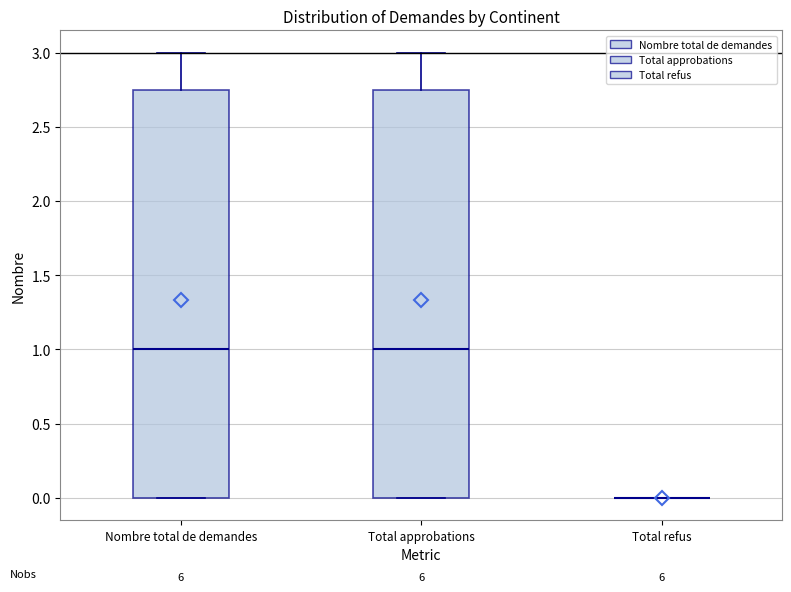

Where does the upper whisker of the box for Total approbations end on the y-axis? The values are not printed on the chart, so give them approximately, as read against the axis.

3.00